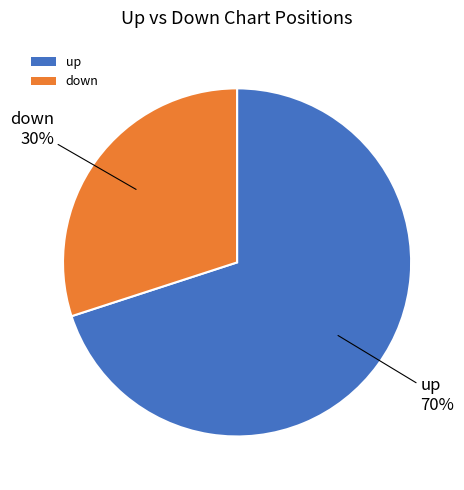

To the nearest percent, what percentage of the pie is up?

70%